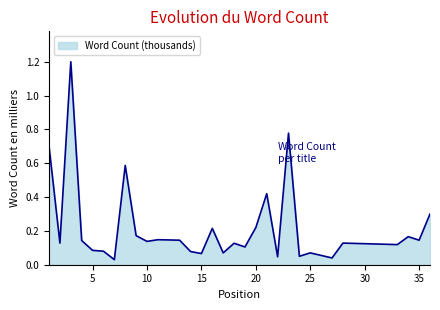

What is the maximum value shown in the chart?

1.2